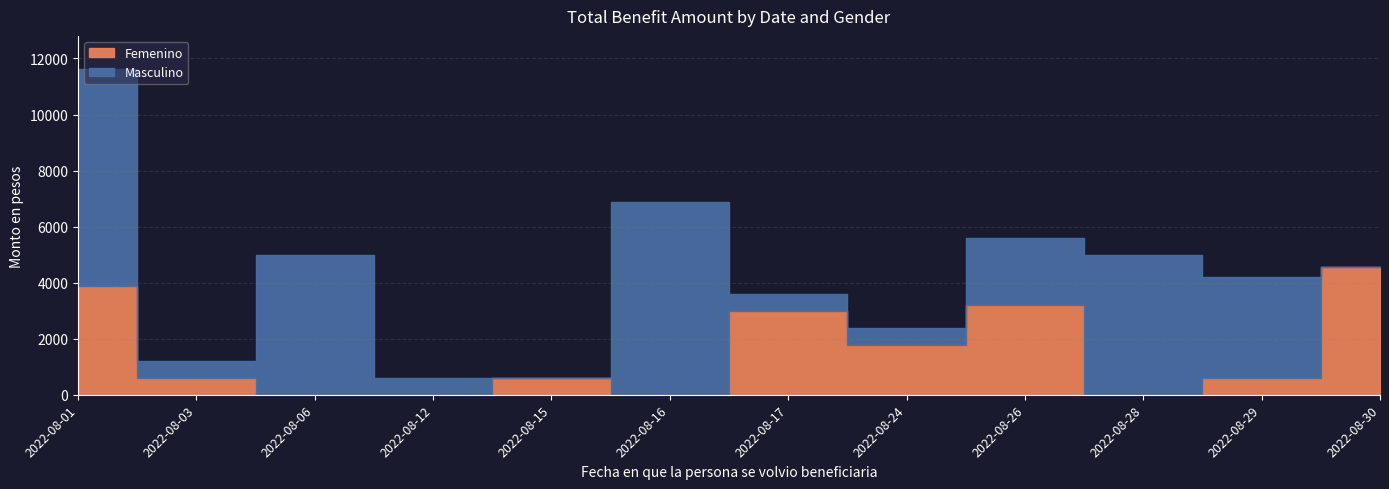

Reading left to right, list all the values displayed in this chart.

Femenino: 2022-08-01=3878.8	2022-08-03=596.9	2022-08-06=0.0	2022-08-12=0.0	2022-08-15=596.9	2022-08-16=0.0	2022-08-17=2996.9	2022-08-24=1790.6	2022-08-26=3200.0	2022-08-28=0.0	2022-08-29=596.9	2022-08-30=4544.6
Masculino: 2022-08-01=7762.4	2022-08-03=596.9	2022-08-06=5000.0	2022-08-12=596.9	2022-08-15=0.0	2022-08-16=6865.8	2022-08-17=596.9	2022-08-24=596.9	2022-08-26=2400.0	2022-08-28=5000.0	2022-08-29=3593.8	2022-08-30=0.0